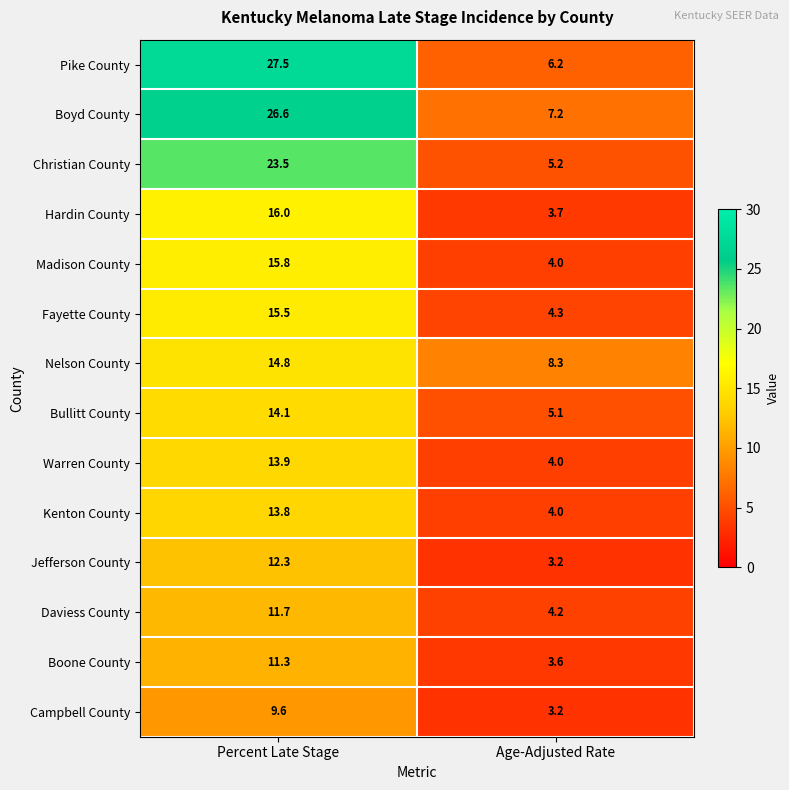

At how many categories does at least one series exceed 3?

2